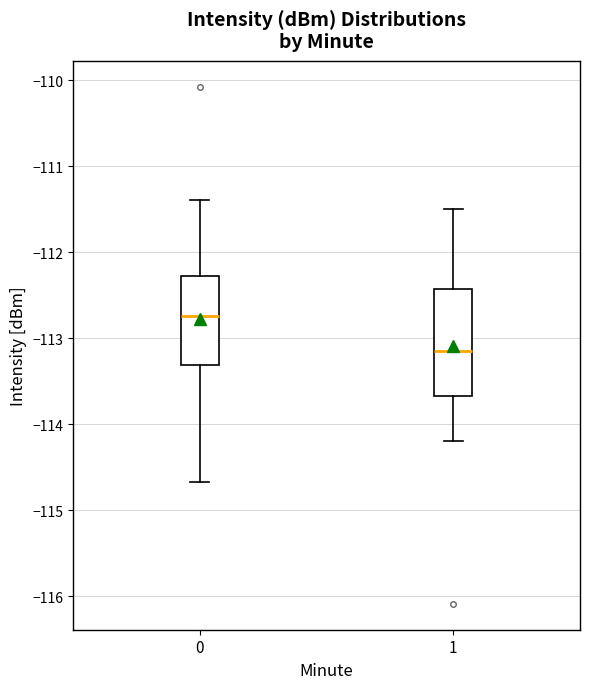

Where does the median line of the box at x = 0 sit on the y-axis? The values are not printed on the chart, so give them approximately, as read against the axis.

-112.7